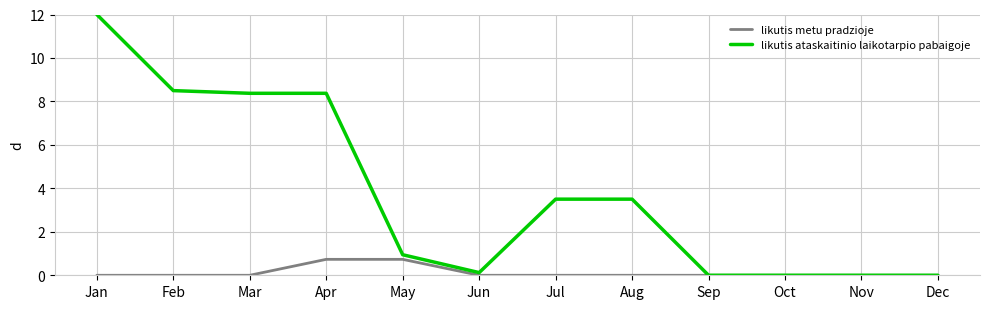

True or false: likutis ataskaitinio laikotarpio pabaigoje has a value of 8.1 at Nov.

False